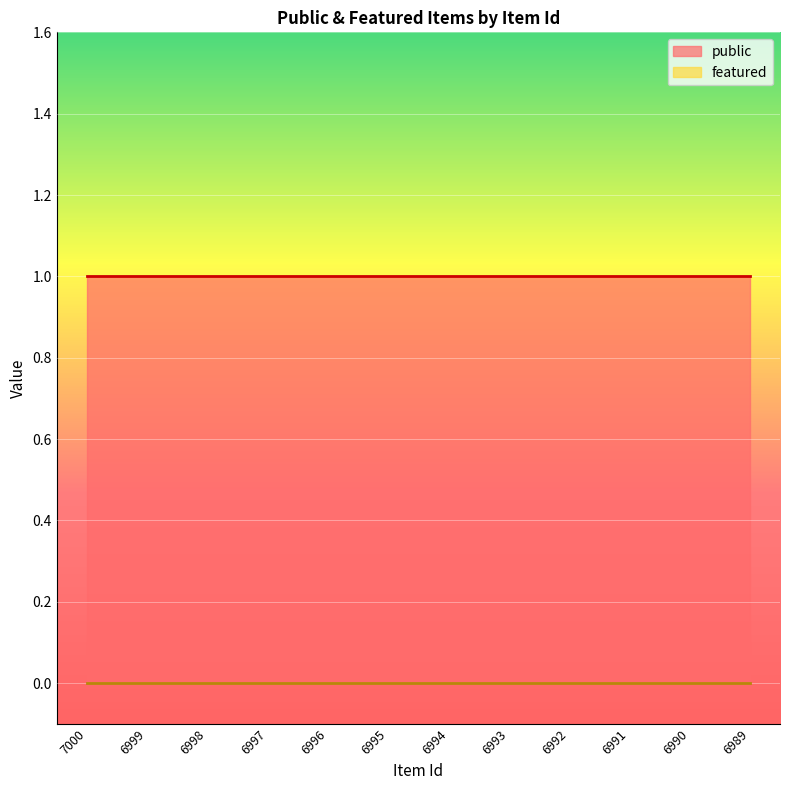

True or false: public has more than 0 interior local peaks.

False